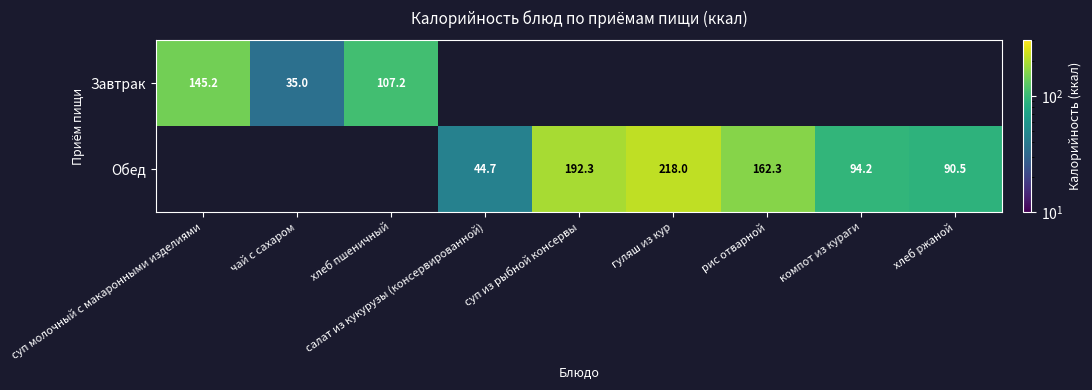

The value of Обед at салат из кукурузы (консервированной) is 68.3. True or false?

False